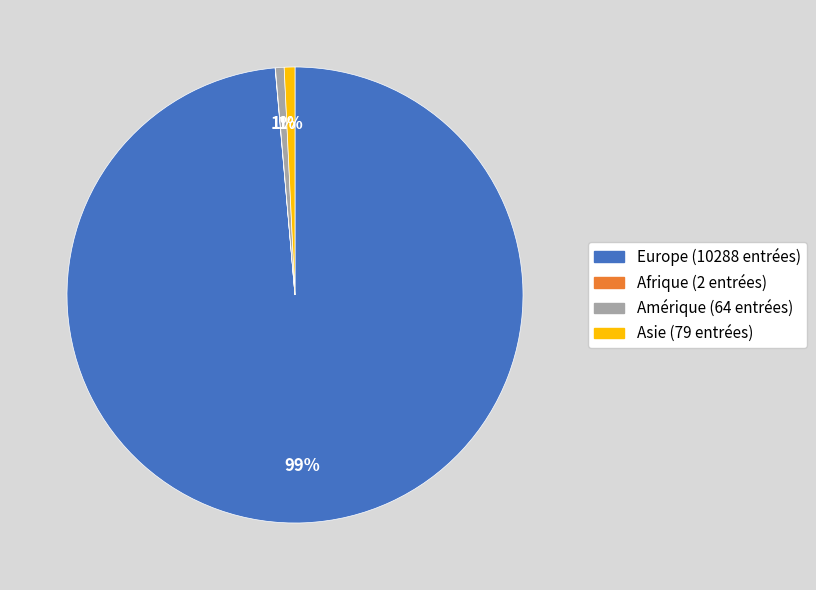

To the nearest percent, what is the average slice percentage?

25%